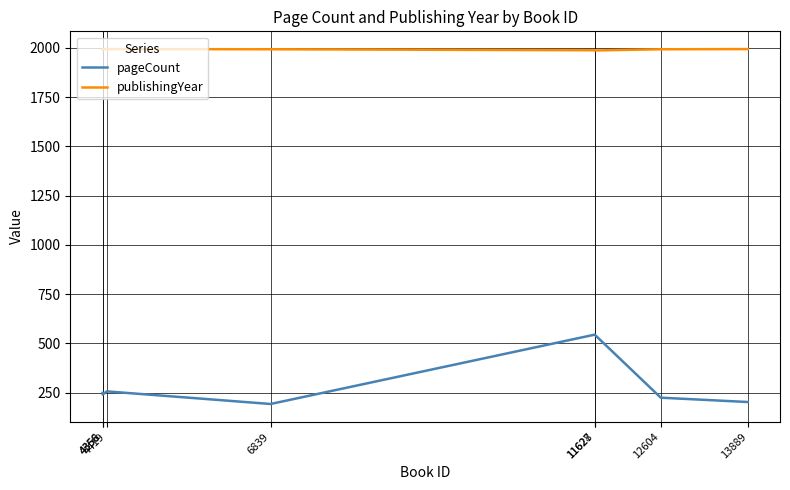

Count the publishingYear values in the range 1992 to 1994.

6